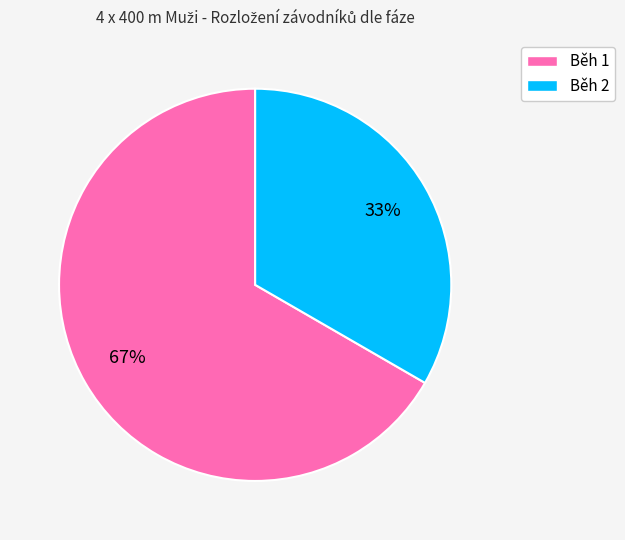

What is the ratio of the value at Běh 1 to the value at Běh 2?

2.0